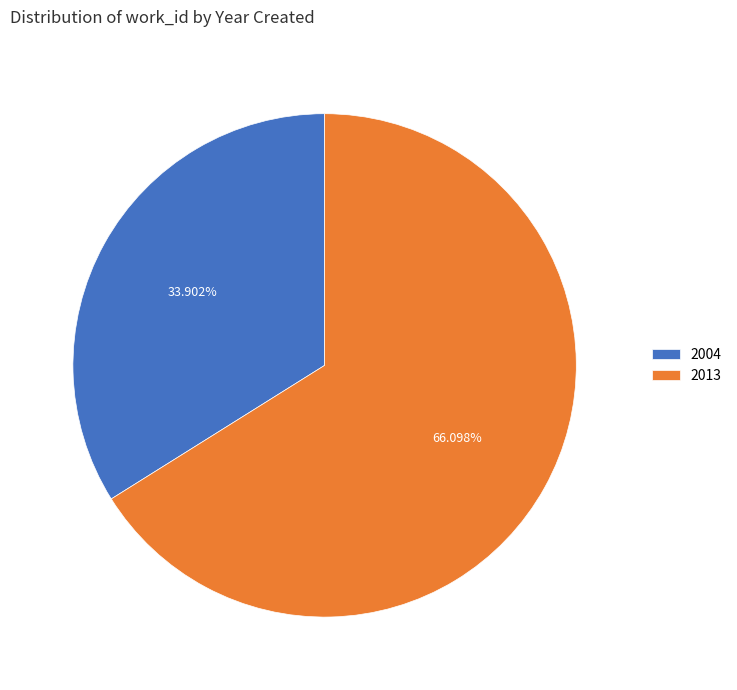

What percentage is the 2013 slice, to the nearest percent?

66%